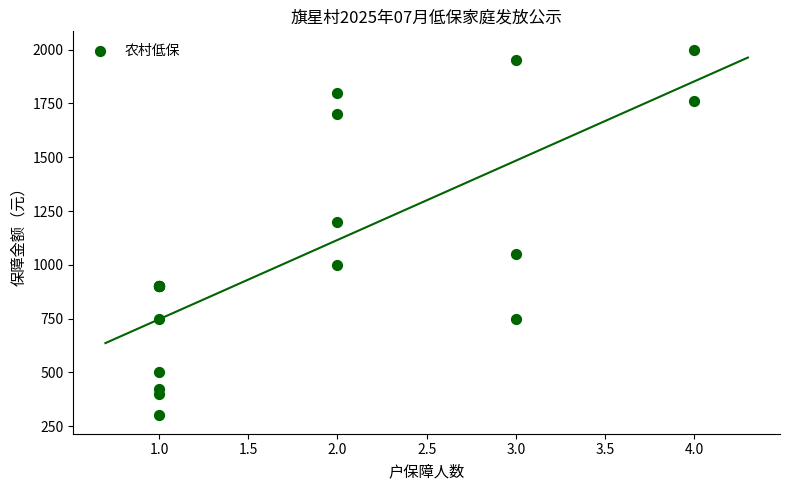

What Y value in the scatter plot is closest to 1150?

1200